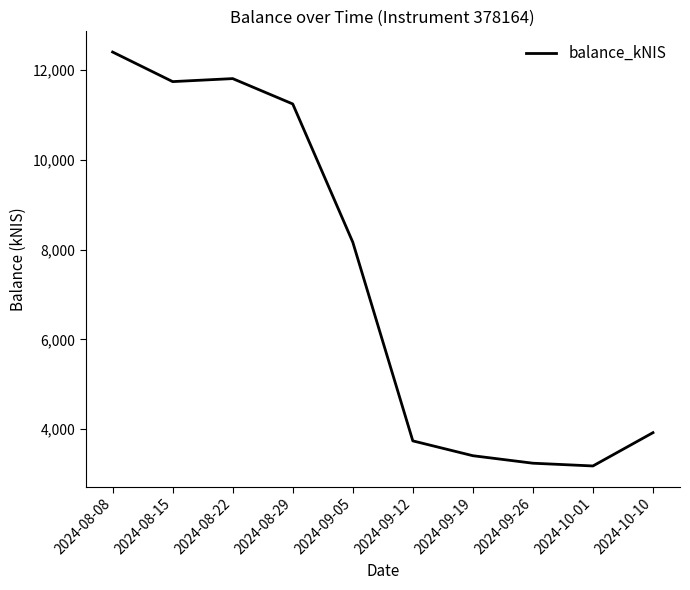

What is the difference between the maximum and minimum values?

9220.8